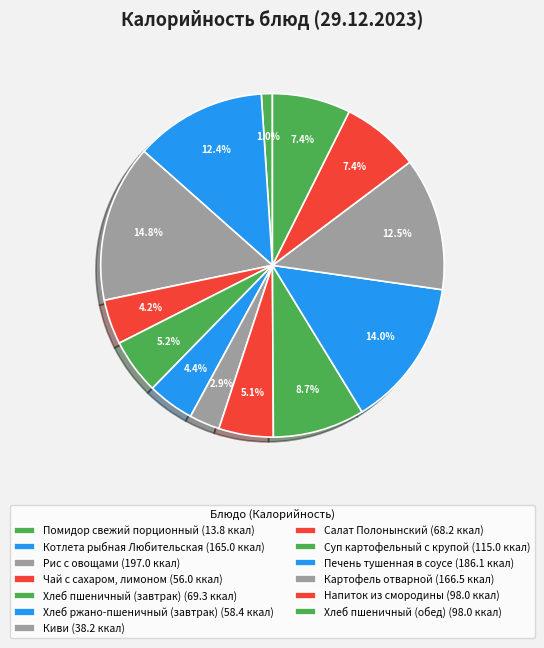

What percentage do Картофель отварной and Киви together represent?

15.4%